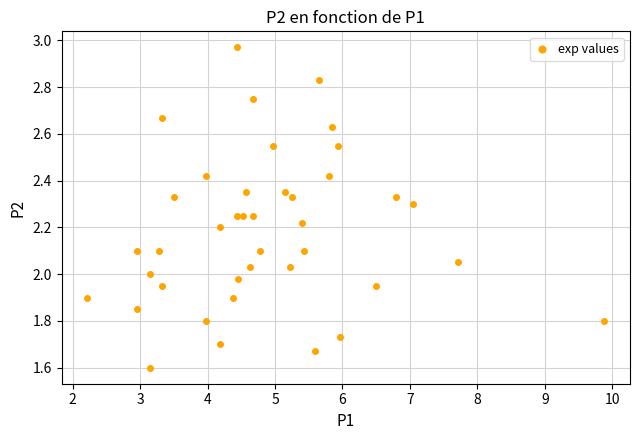

What is the range of Y values (max minus min)?

1.4